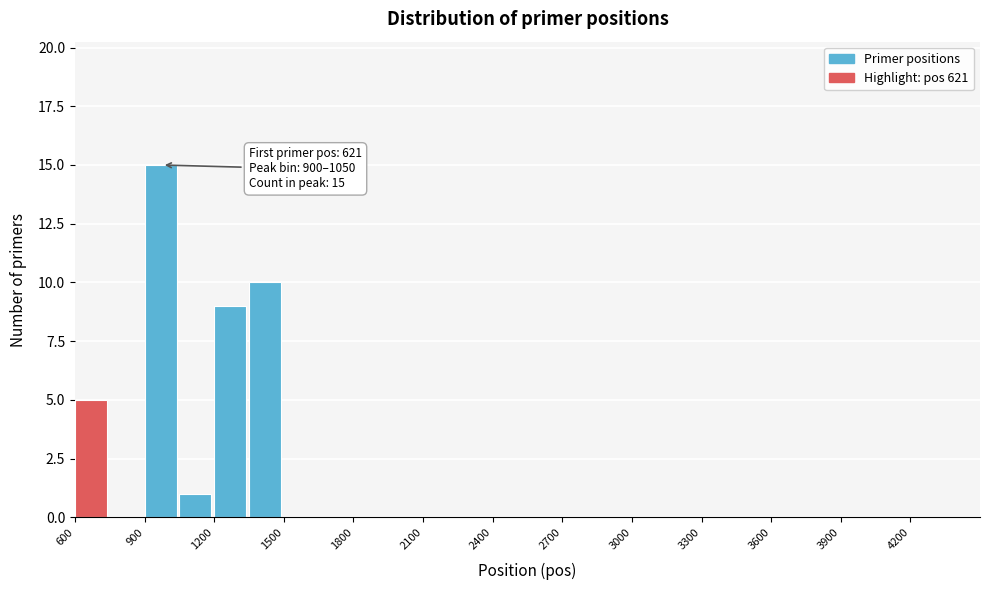

Around what value on the x-axis is the tallest bar? Give the approximate position of its centre, as read against the axis.

950